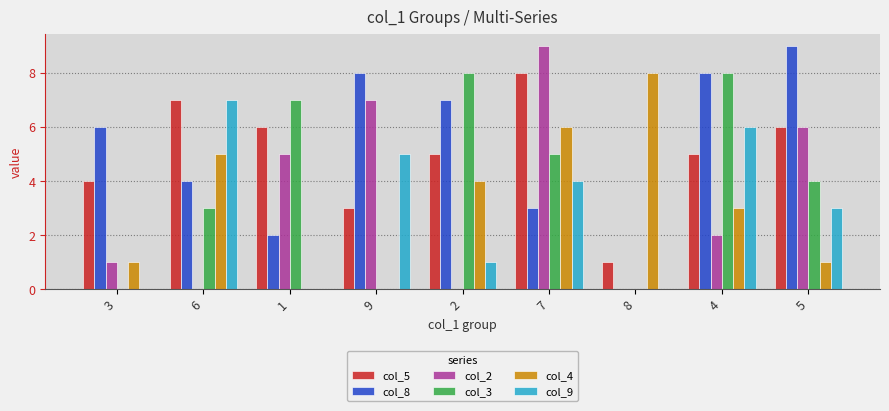

True or false: col_9 has a value of 0 at 3.

True